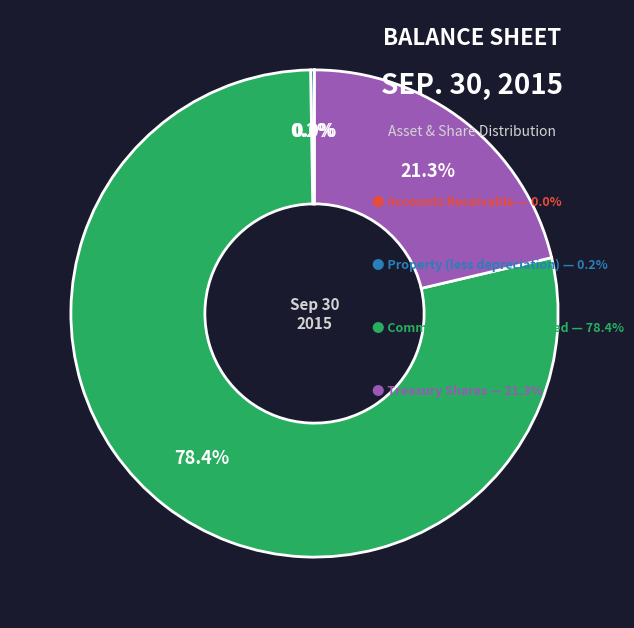

Count the number of slices in the pie.

4